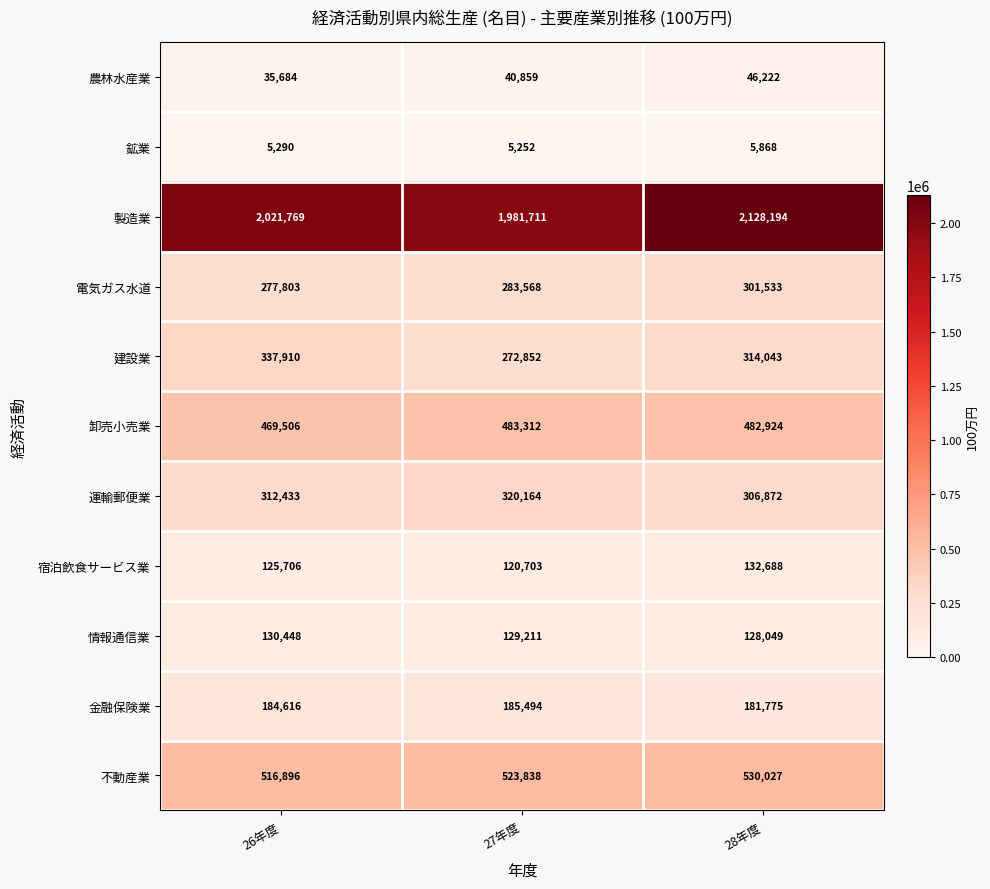

At how many categories does at least one series exceed 1974229?

3